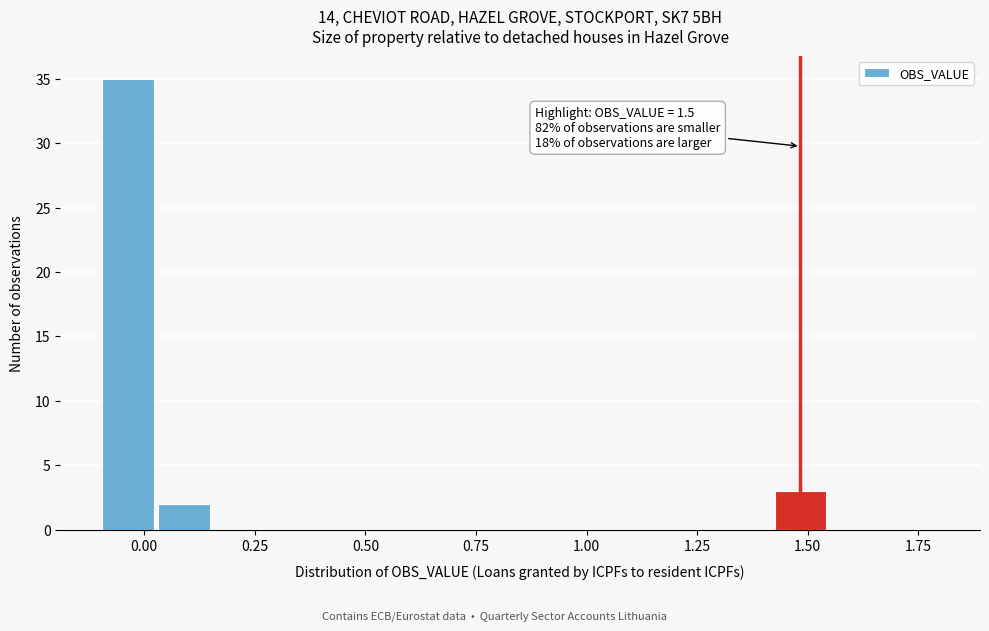

Read against the x-axis, roughly where is the centre of the tallest bar?

-0.05